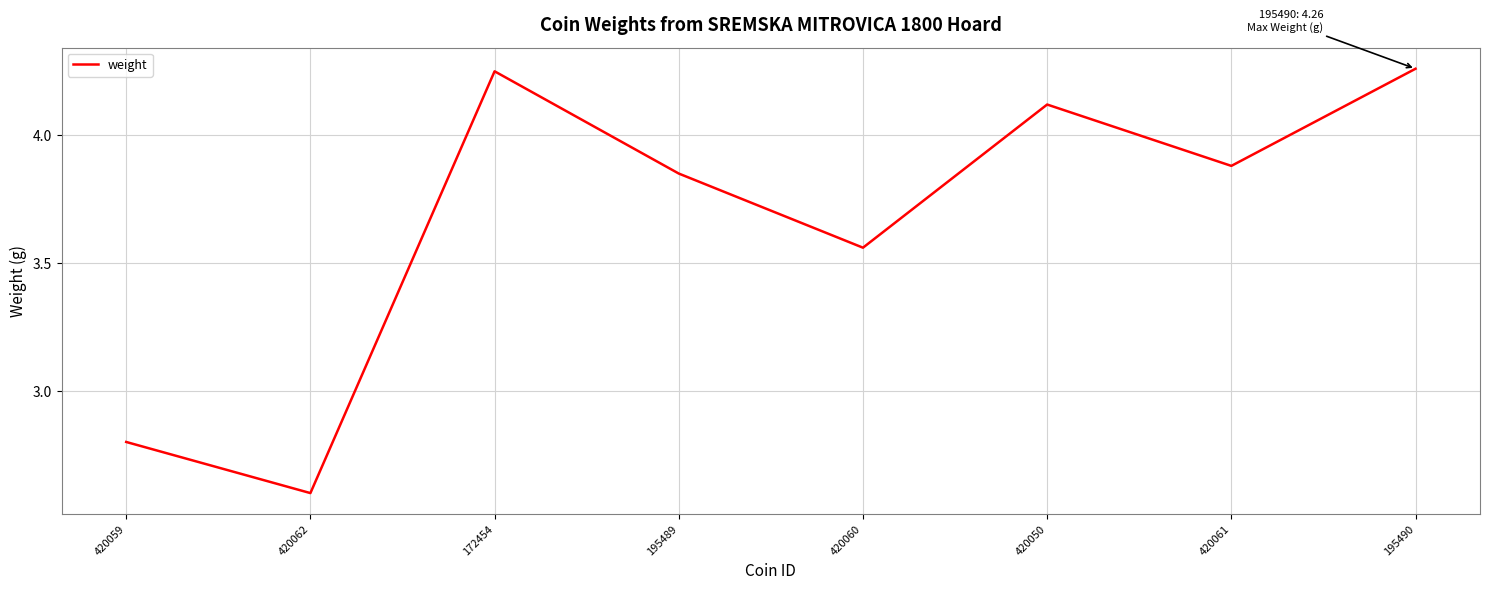

What position from the right is 420061?

2